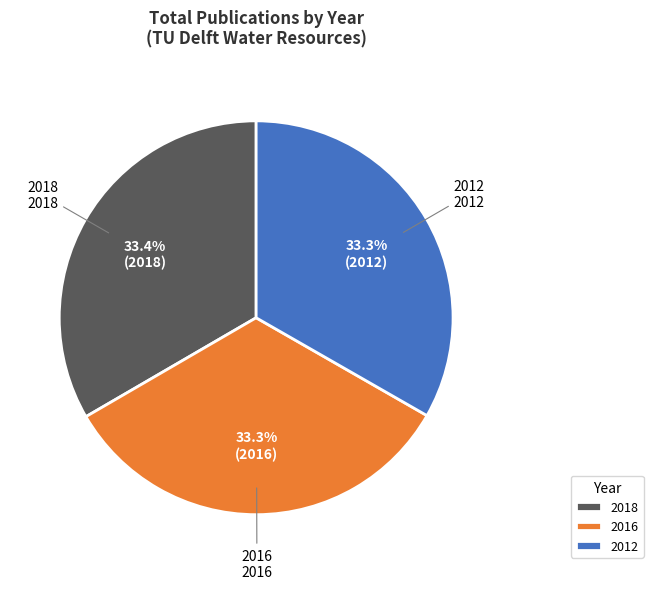

How many slices are in this pie chart?

3